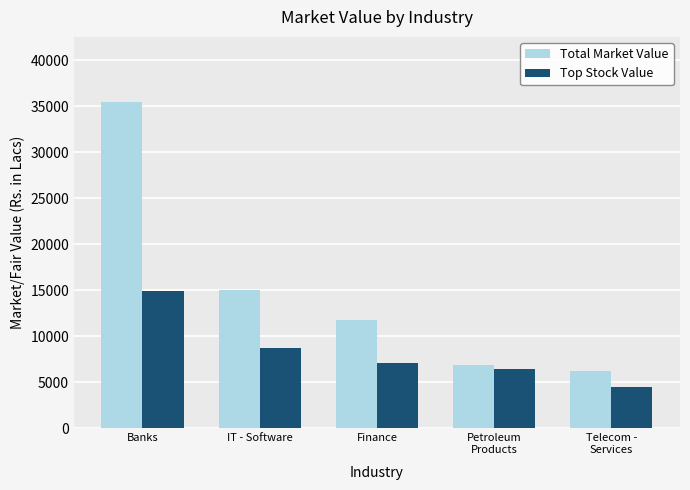

What is the total value across all series at Petroleum
Products?

13394.8